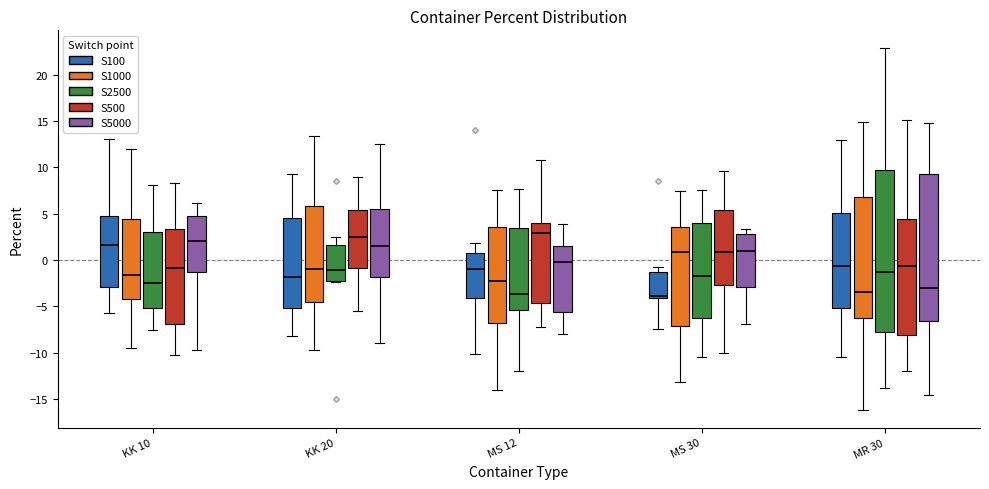

Reading left to right, transcribe this box plot: for each box, give where its median line is, the range the box spans, and where its two whiskers end, as read against the y-axis. The values are not printed on the chart, so give them approximately, as read against the axis.

KK 10 (S100): median 1.5, box -3.0 to 5.0, whiskers -6.0 to 13.0
KK 10 (S1000): median -1.5, box -4.0 to 4.5, whiskers -9.5 to 12.0
KK 10 (S2500): median -2.5, box -5.0 to 3.0, whiskers -7.5 to 8.0
KK 10 (S500): median -1.0, box -7.0 to 3.5, whiskers -10.0 to 8.5
KK 10 (S5000): median 2.0, box -1.5 to 4.5, whiskers -10.0 to 6.0
KK 20 (S100): median -2.0, box -5.0 to 4.5, whiskers -8.0 to 9.0
KK 20 (S1000): median -1.0, box -4.5 to 6.0, whiskers -10.0 to 13.5
KK 20 (S2500): median -1.0, box -2.5 to 1.5, whiskers -2.5 to 2.5
KK 20 (S500): median 2.5, box -1.0 to 5.5, whiskers -5.5 to 9.0
KK 20 (S5000): median 1.5, box -2.0 to 5.5, whiskers -9.0 to 12.5
MS 12 (S100): median -1.0, box -4.0 to 0.5, whiskers -10.0 to 2.0
MS 12 (S1000): median -2.0, box -7.0 to 3.5, whiskers -14.0 to 7.5
MS 12 (S2500): median -3.5, box -5.5 to 3.5, whiskers -12.0 to 7.5
MS 12 (S500): median 3.0, box -4.5 to 4.0, whiskers -7.0 to 11.0
MS 12 (S5000): median 0.0, box -5.5 to 1.5, whiskers -8.0 to 4.0
MS 30 (S100): median -4.0 (just above the box's lower edge), box -4.0 to -1.5, whiskers -7.5 to -0.5
MS 30 (S1000): median 1.0, box -7.0 to 3.5, whiskers -13.0 to 7.5
MS 30 (S2500): median -2.0, box -6.0 to 4.0, whiskers -10.5 to 7.5
MS 30 (S500): median 1.0, box -2.5 to 5.5, whiskers -10.0 to 9.5
MS 30 (S5000): median 1.0, box -3.0 to 3.0, whiskers -7.0 to 3.5
MR 30 (S100): median -0.5, box -5.0 to 5.0, whiskers -10.5 to 13.0
MR 30 (S1000): median -3.5, box -6.0 to 7.0, whiskers -16.0 to 15.0
MR 30 (S2500): median -1.5, box -7.5 to 10.0, whiskers -14.0 to 23.0
MR 30 (S500): median -0.5, box -8.0 to 4.5, whiskers -12.0 to 15.0
MR 30 (S5000): median -3.0, box -6.5 to 9.5, whiskers -14.5 to 15.0